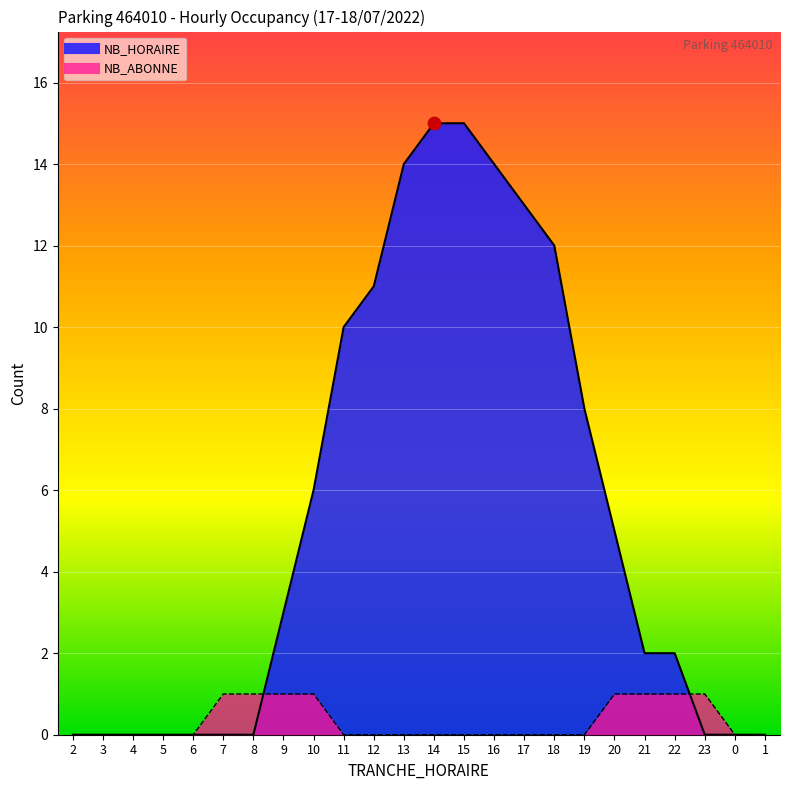

Which series contains the lowest Y value?

NB_HORAIRE